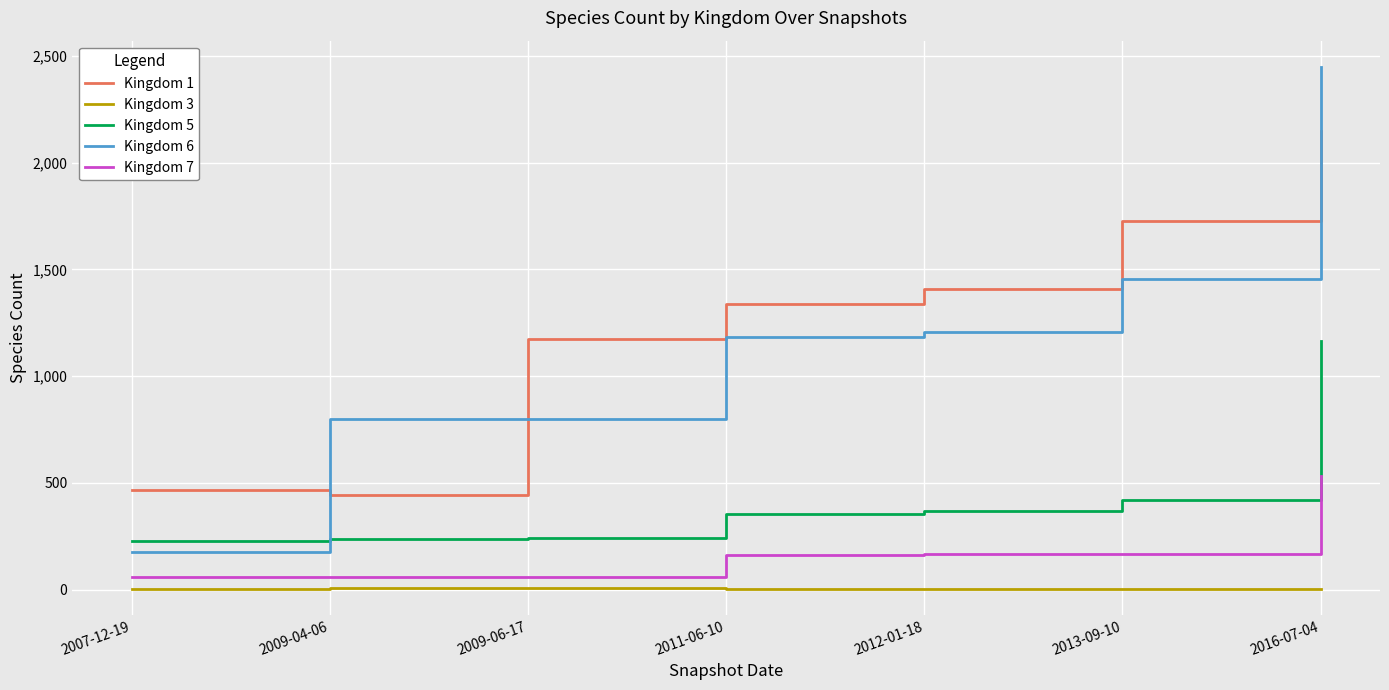

What is the difference between the highest and lowest values at 2007-12-19?

464